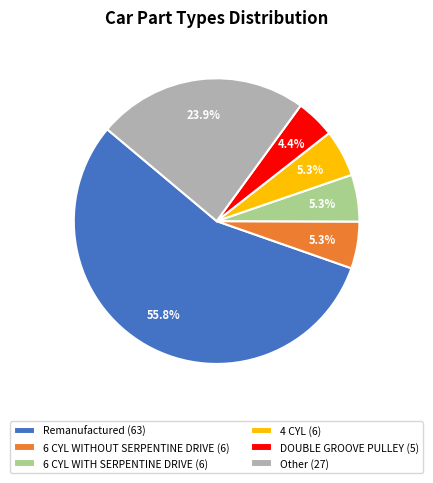

What is the largest slice in the pie chart?

Remanufactured (63)